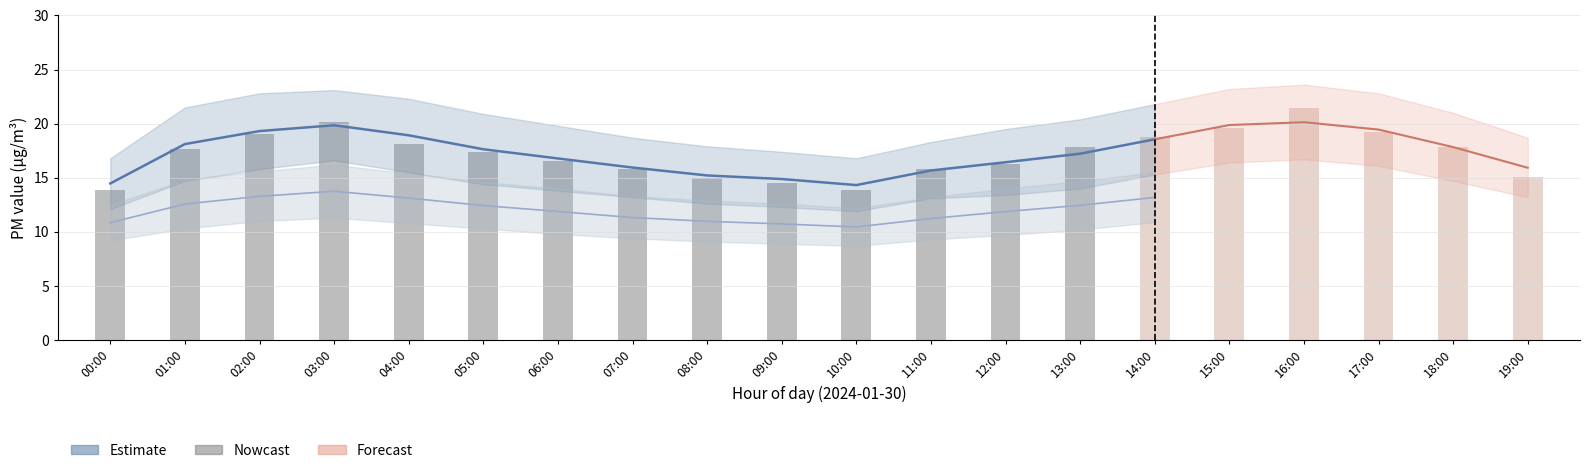

Read the P2 value at 03:00.

13.8